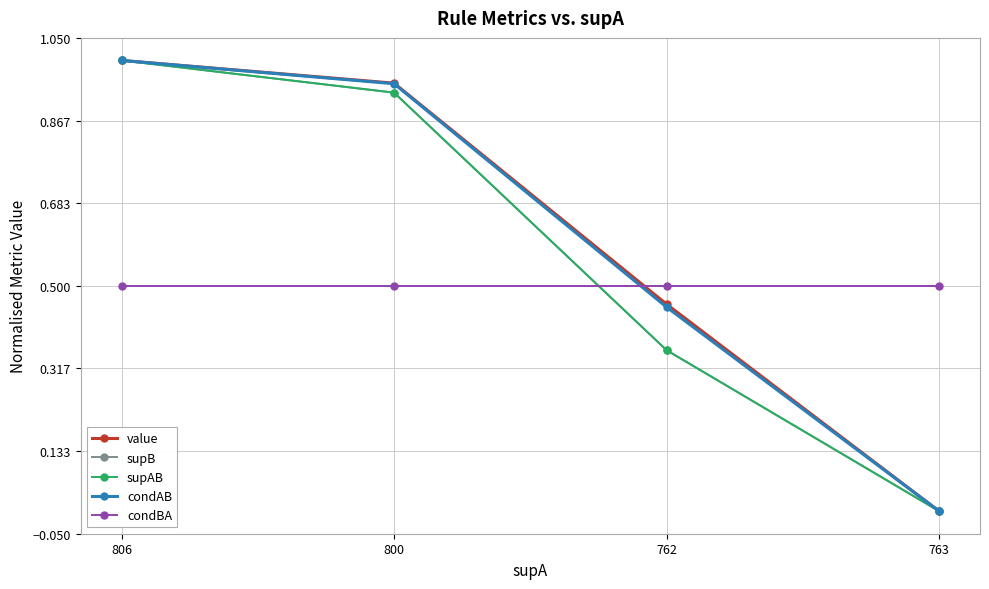

What is the average value of the supB series?

0.6